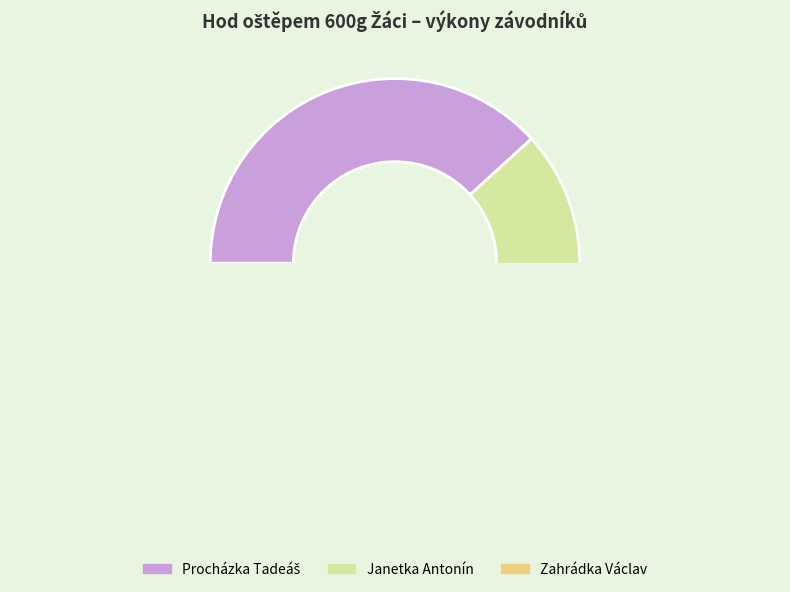

Which slice is the smallest?

Zahrádka Václav